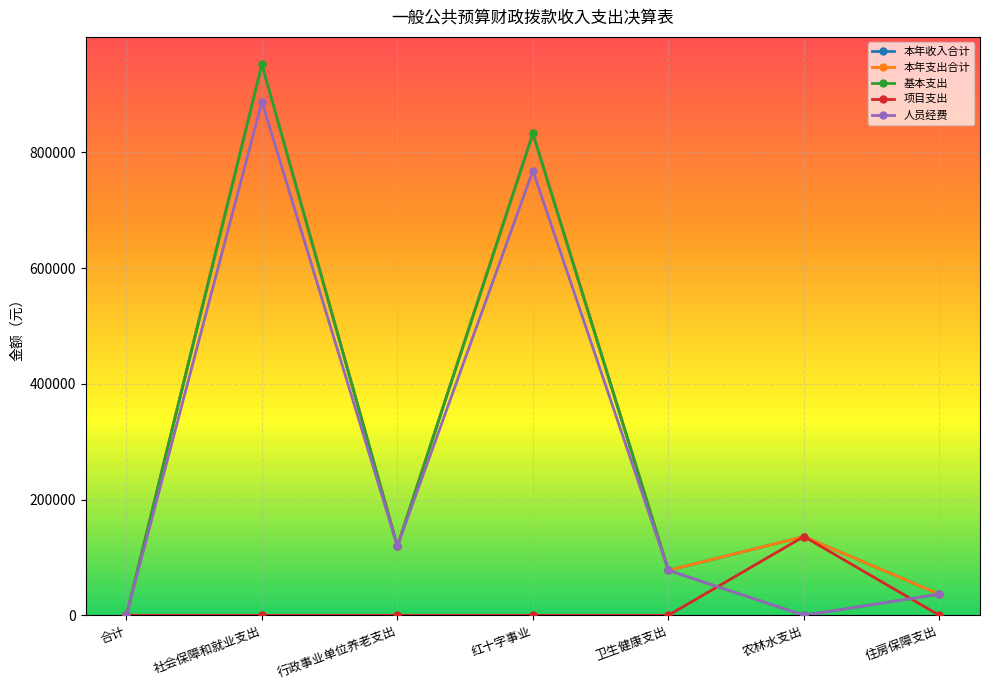

Is this an area chart (filled region under the line)?

No